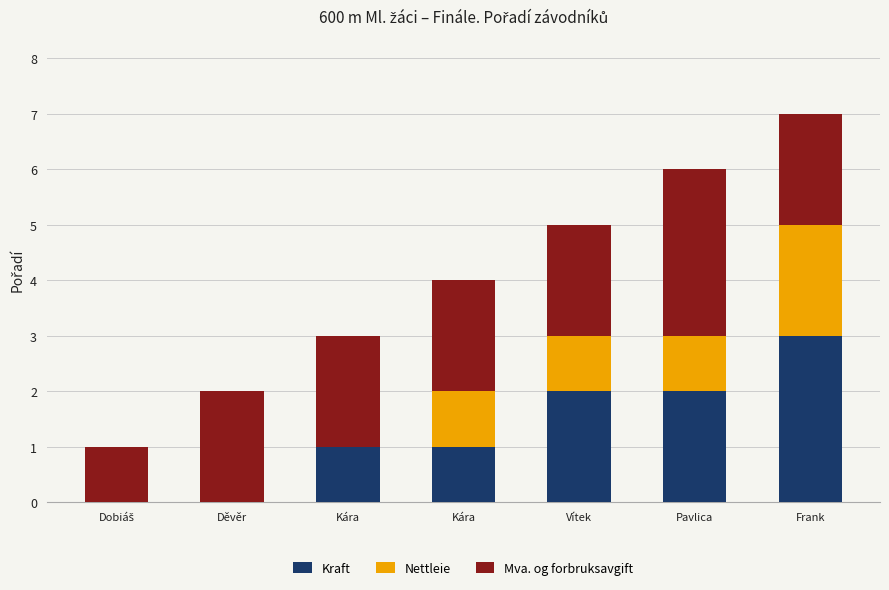

Count the Kraft values in the range 0 to 2.

6